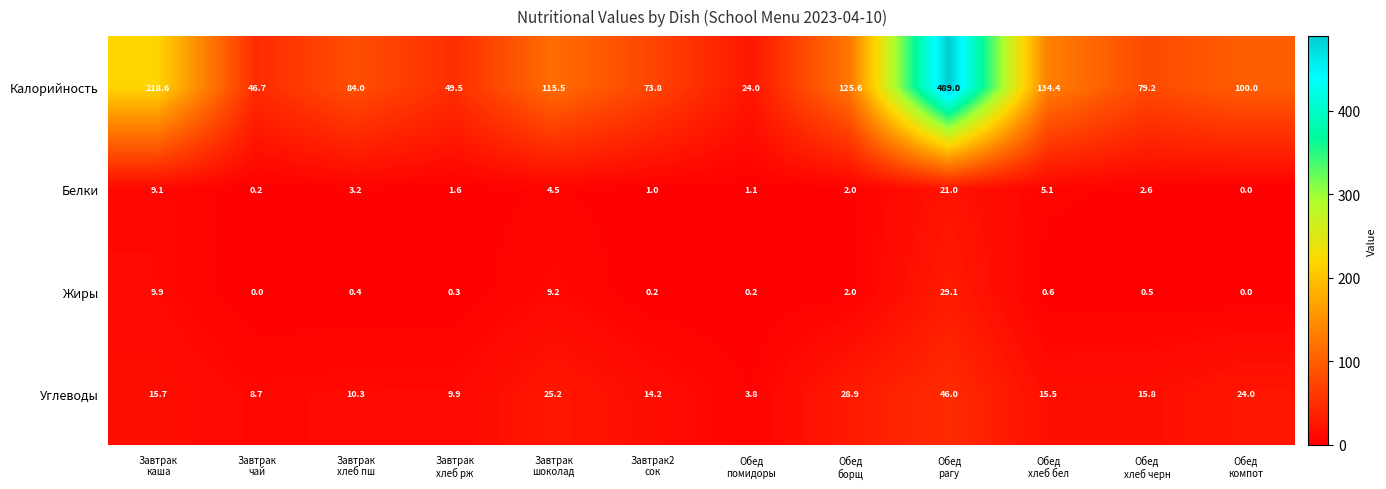

At how many categories does at least one series exceed 77?

8